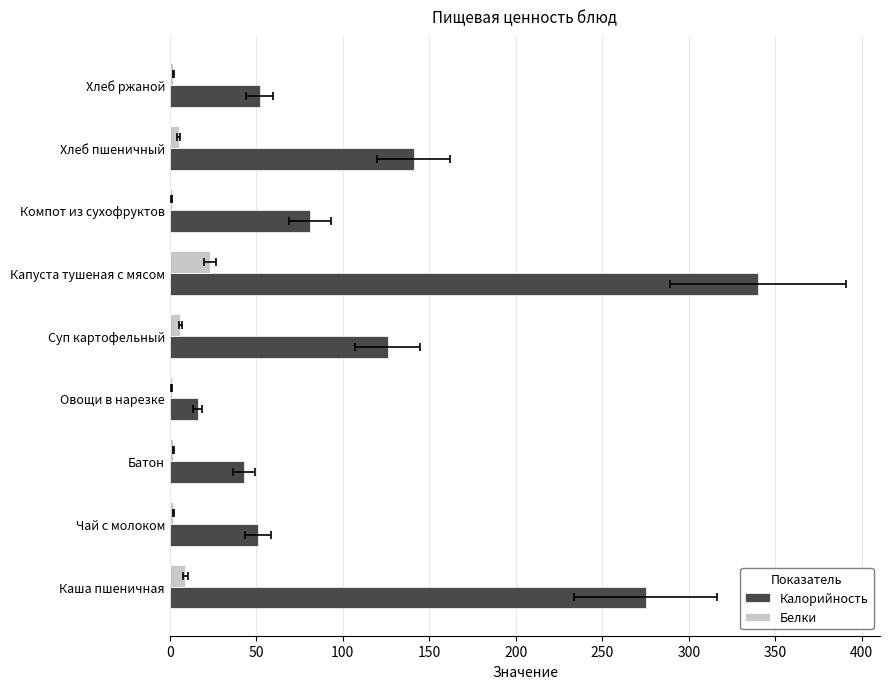

Which series has the largest total across all categories?

Калорийность